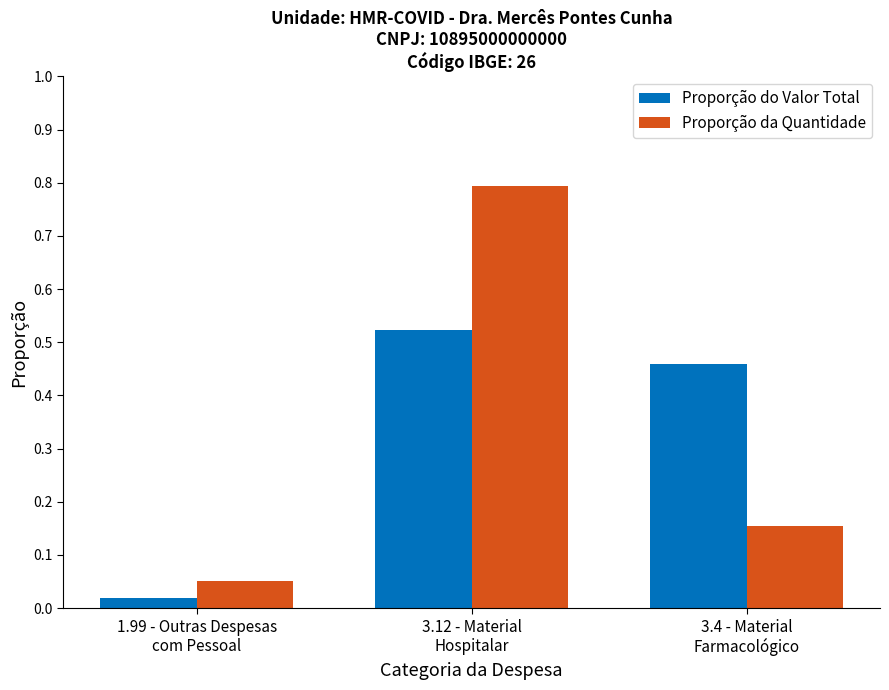

At which label does Proporção do Valor Total reach its minimum?

1.99 - Outras Despesas
com Pessoal